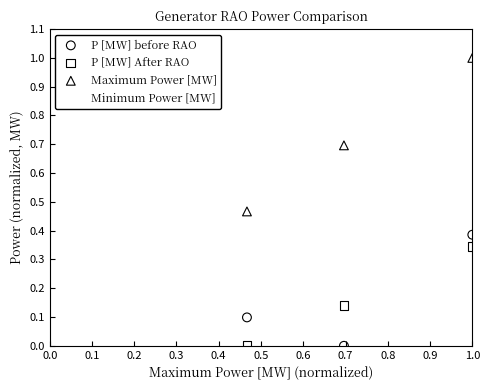

What are all the series names shown in the legend?

P [MW] before RAO, P [MW] After RAO, Maximum Power [MW], Minimum Power [MW]